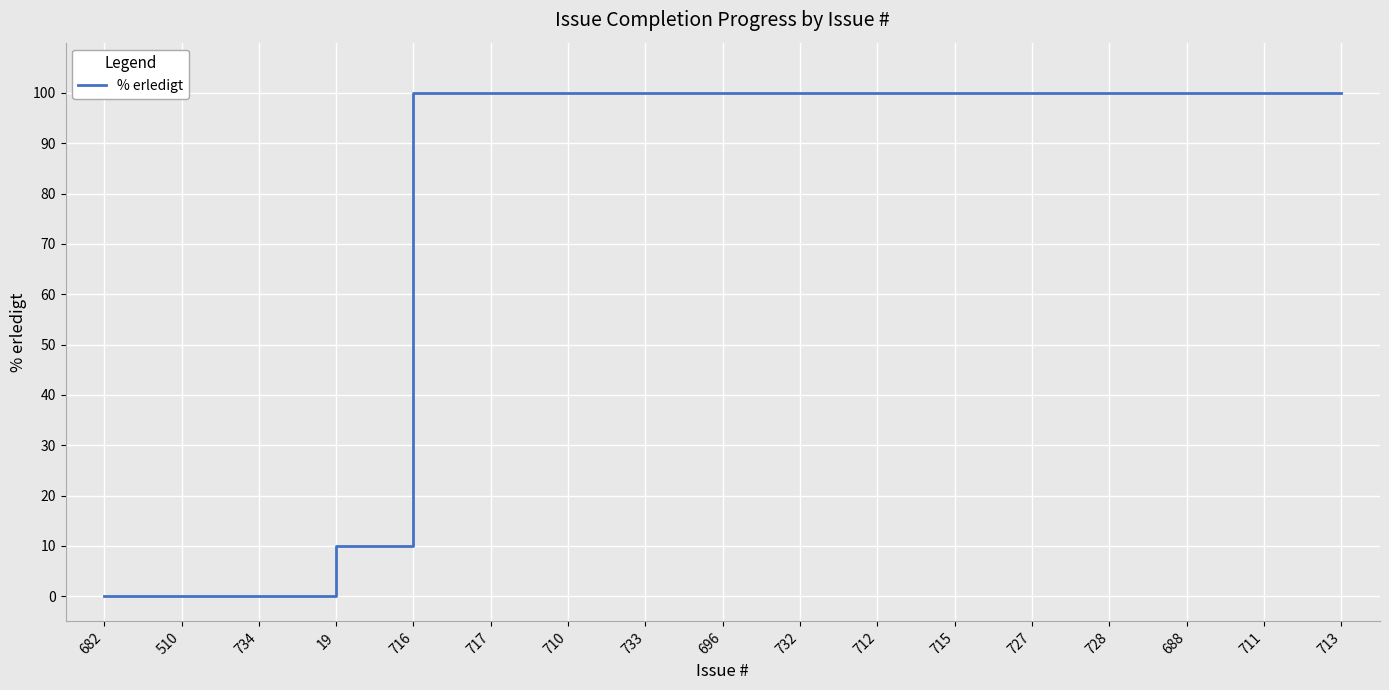

Reading left to right, what are all the values shown in this chart?

682=0	510=0	734=0	19=10	716=100	717=100	710=100	733=100	696=100	732=100	712=100	715=100	727=100	728=100	688=100	711=100	713=100